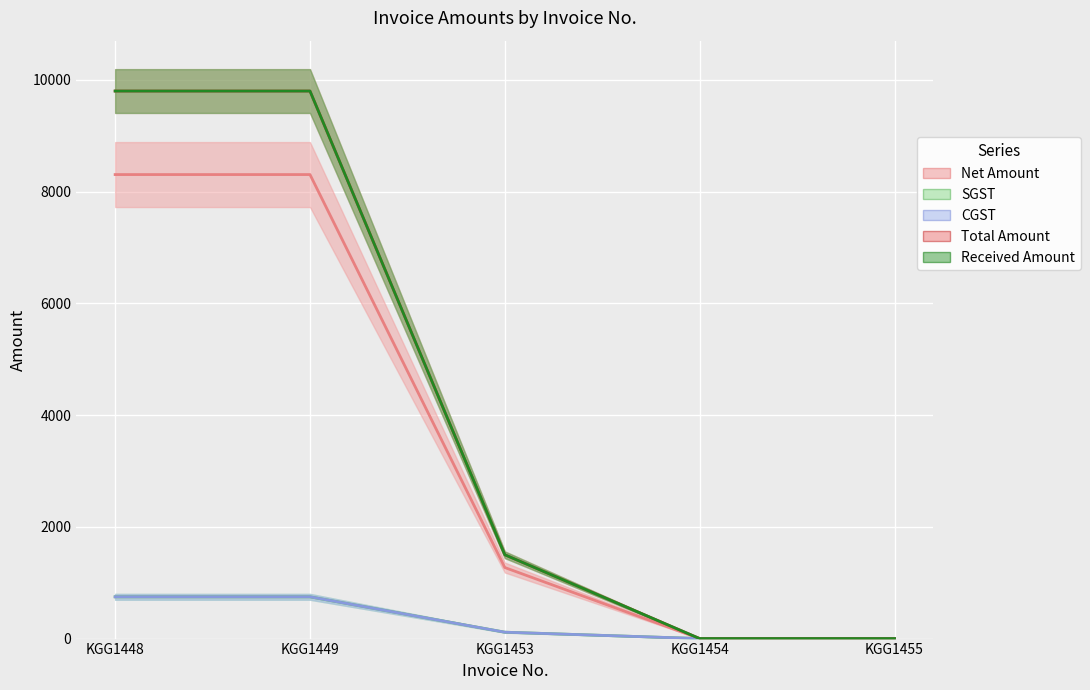

How many data points does each series have?

5